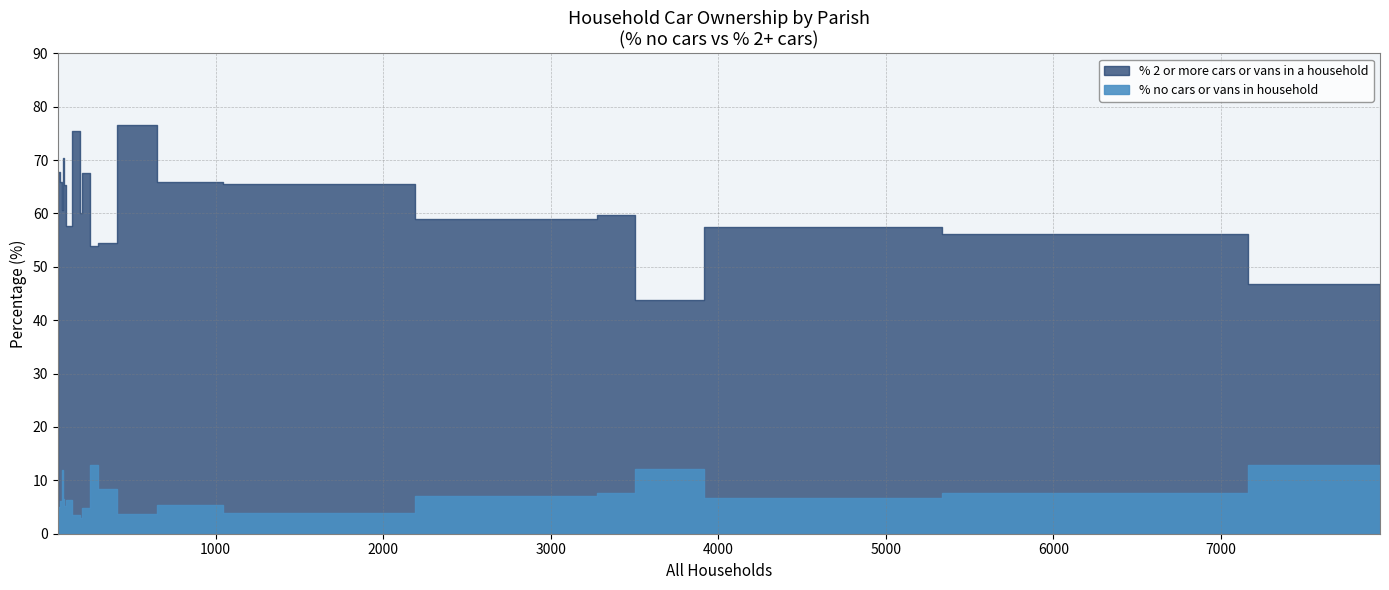

True or false: % no cars or vans in household and % 2 or more cars or vans in a household cross at least once.

False